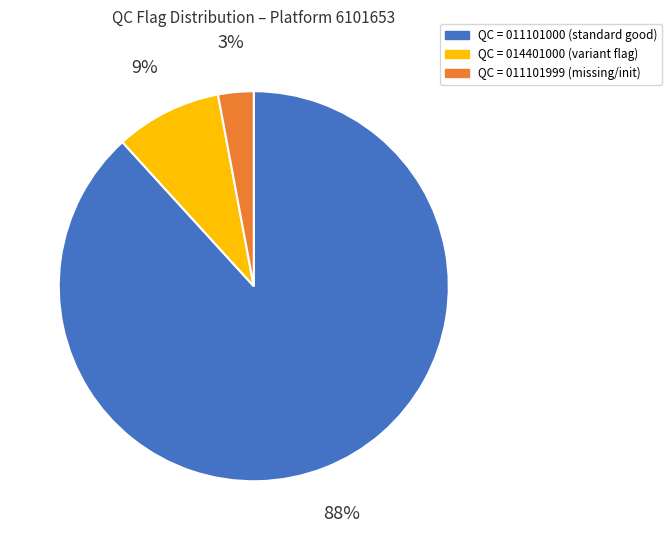

Does any single category account for the majority?

Yes